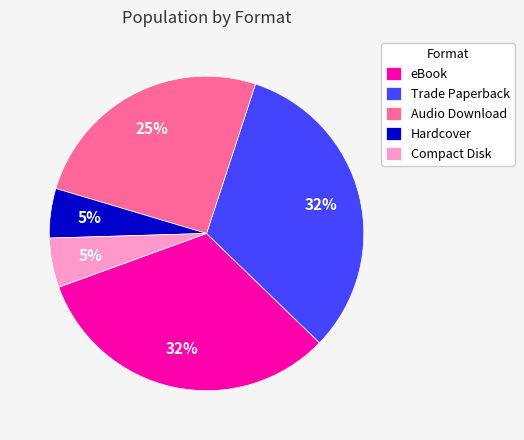

Is there any slice that represents more than half of the pie?

No